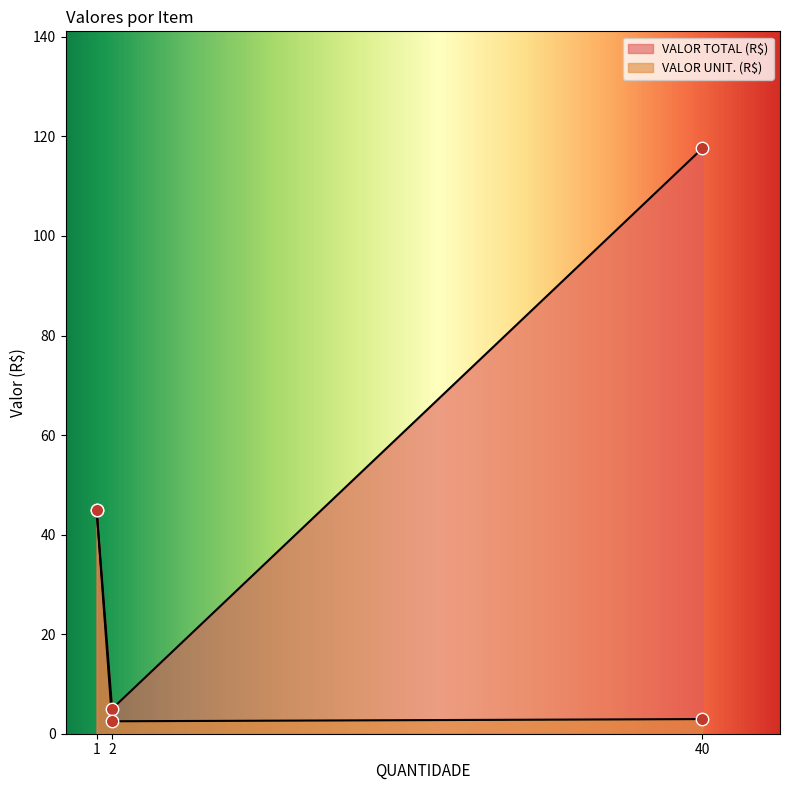

What is the change in value from 1 to 2?

-42.5